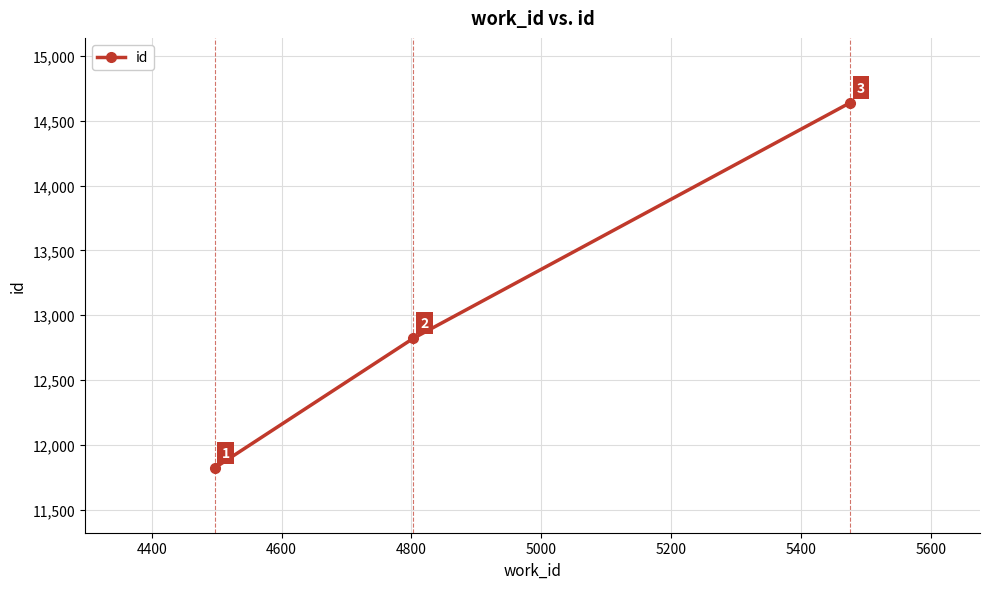

Count the values in the range 11822 to 14640.

3